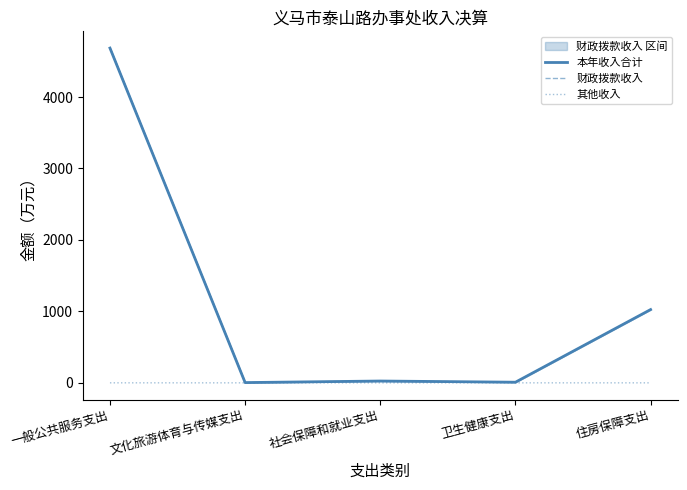

True or false: 其他收入 and 财政拨款收入 intersect in this chart.

False